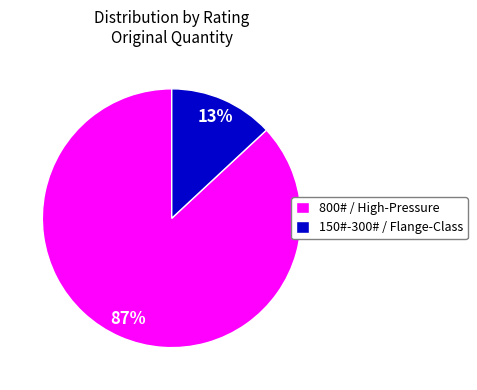

Which category has the biggest portion of the pie?

800# / High-Pressure